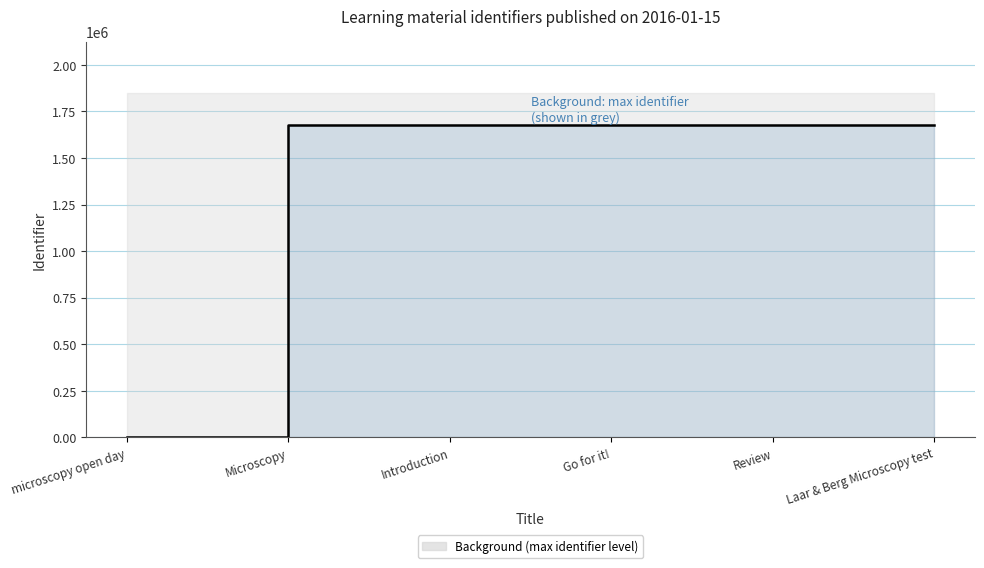

Count the number of categories in the chart.

6